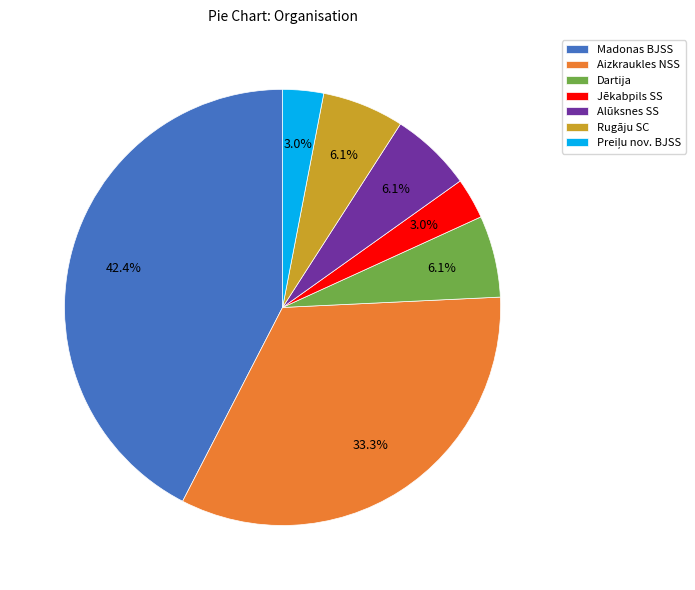

What portion of the pie excludes Jēkabpils SS?

97.0%